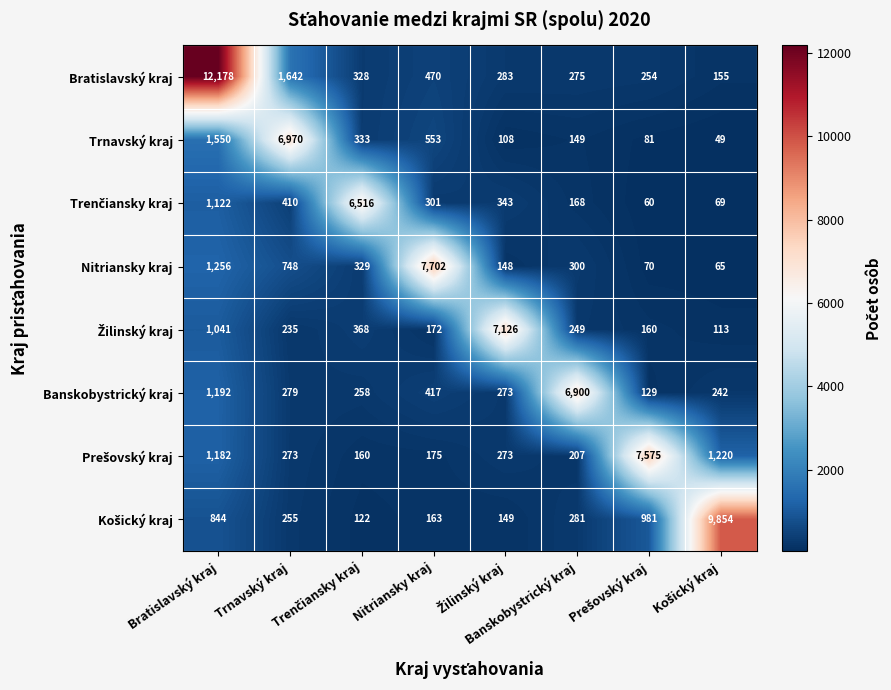

What is the greatest value displayed?

12178